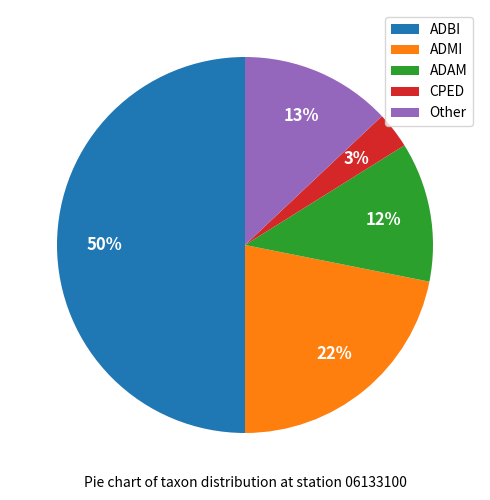

Combined, do ADBI and CPED account for over 50%?

Yes